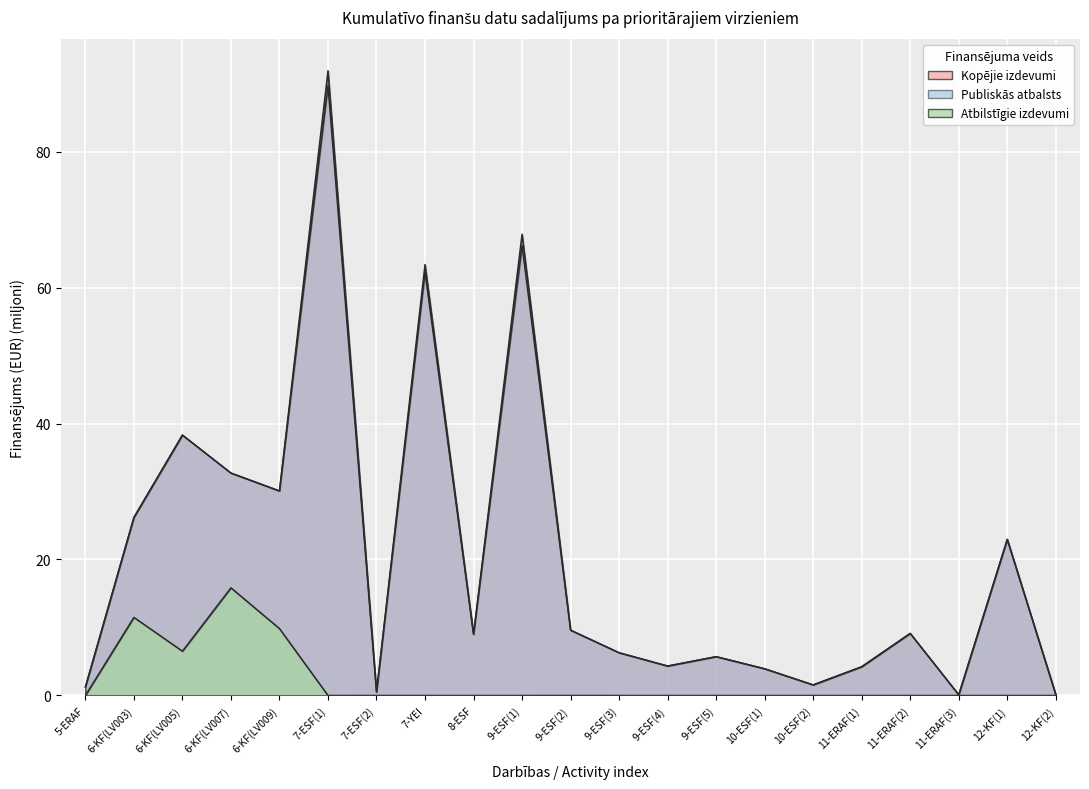

Reading right to left, what are all the values shown in this chart?

Kopējie izdevumi: 0.1	23.0	0.1	9.1	4.2	1.6	3.9	5.7	4.3	6.3	9.6	67.9	9.0	63.4	0.5	91.9	30.1	32.7	38.3	26.2	1.2
Publiskās atbalsts: 0.1	23.0	0.1	9.1	4.2	1.6	3.9	5.7	4.3	6.3	9.6	66.2	9.0	62.3	0.5	89.7	30.1	32.7	38.3	26.2	1.2
Atbilstīgie izdevumi: 0.0	0.0	0.0	0.0	0.0	0.0	0.0	0.0	0.0	0.0	0.0	0.0	0.0	0.0	0.0	0.0	9.8	15.8	6.5	11.5	0.0